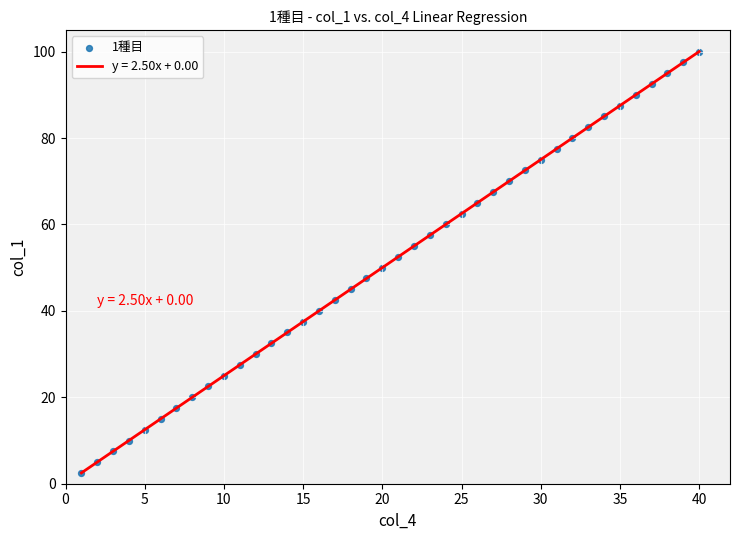

What is the range of Y values (max minus min)?

97.5